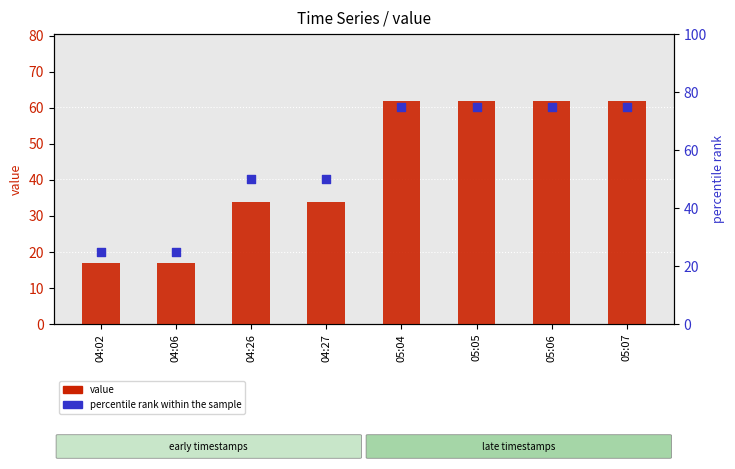

At which category is the sum across all series the highest?

05:04